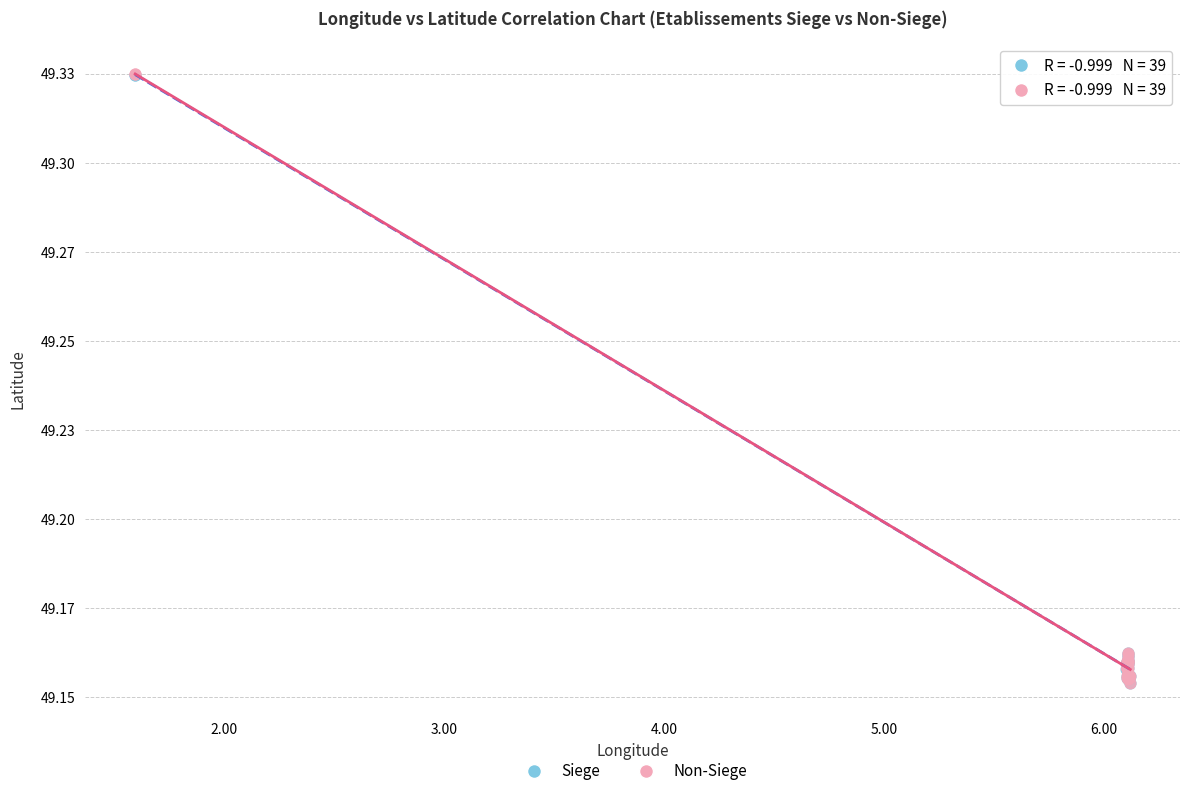

Which series has the widest spread of Y values?

Non-Siege